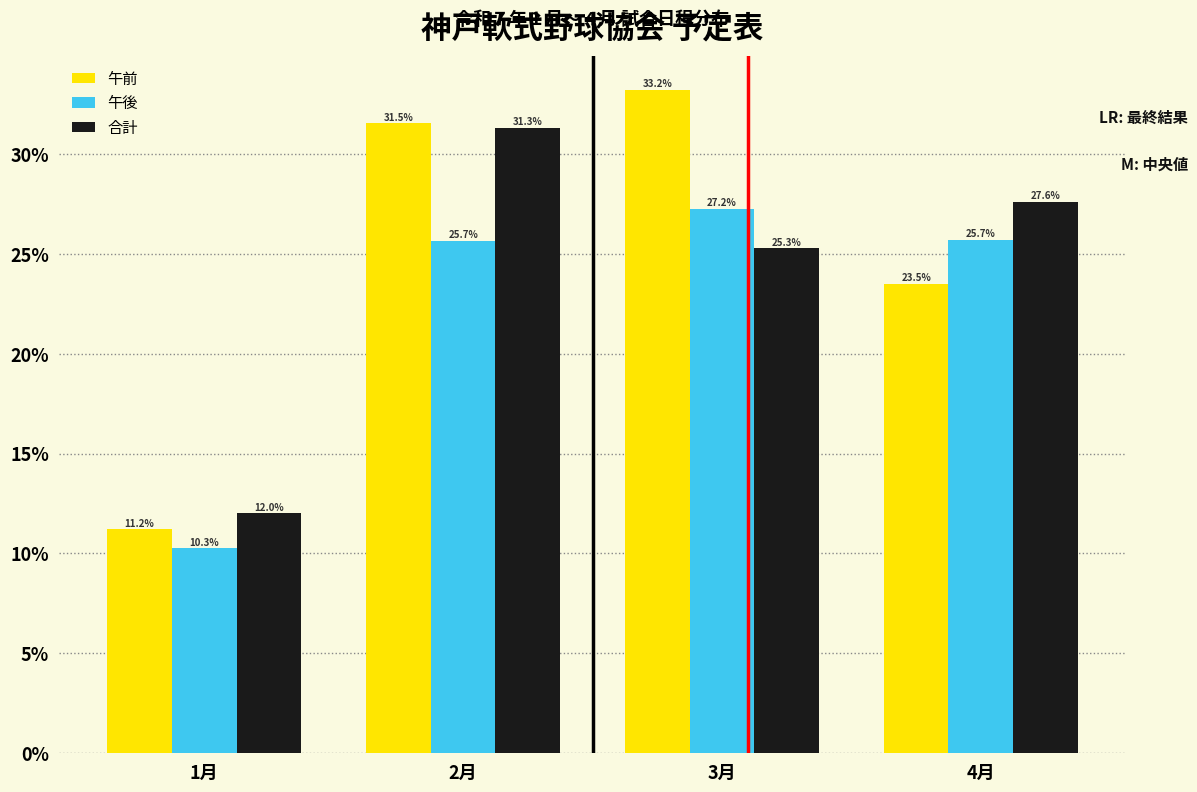

Reading left to right, extract all data points from this chart.

午前: 1月=11.2	2月=31.5	3月=33.2	4月=23.5
午後: 1月=10.3	2月=25.7	3月=27.2	4月=25.7
合計: 1月=12.0	2月=31.3	3月=25.3	4月=27.6